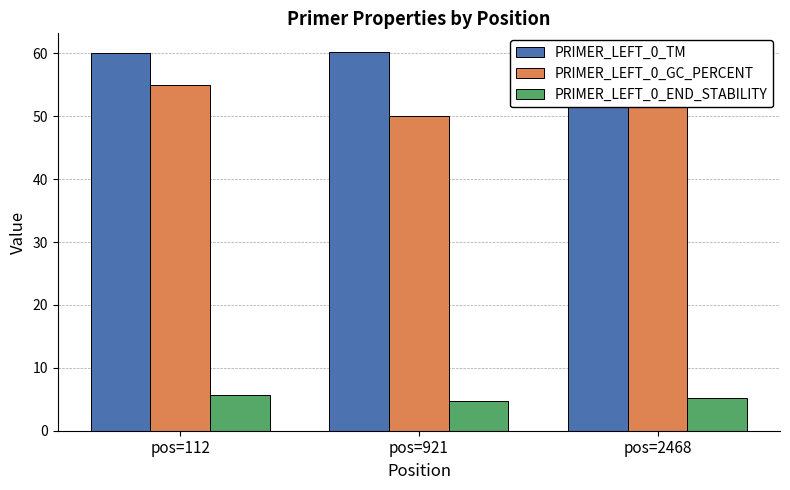

At how many categories does at least one series exceed 14?

3